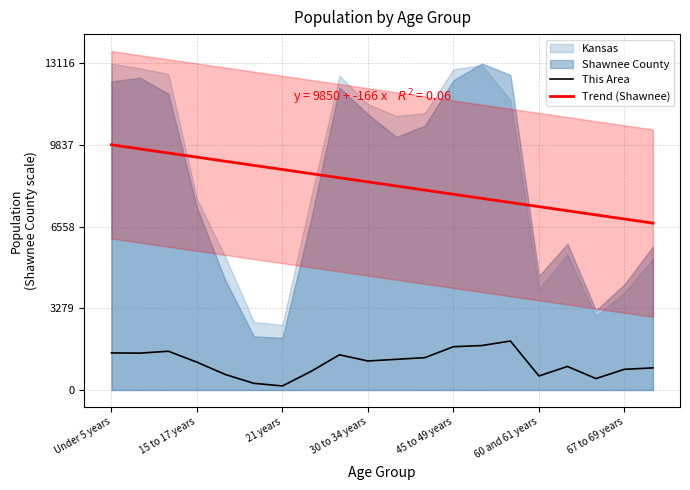

What is the difference between the This Area values at Under 5 years and 10?

257.9